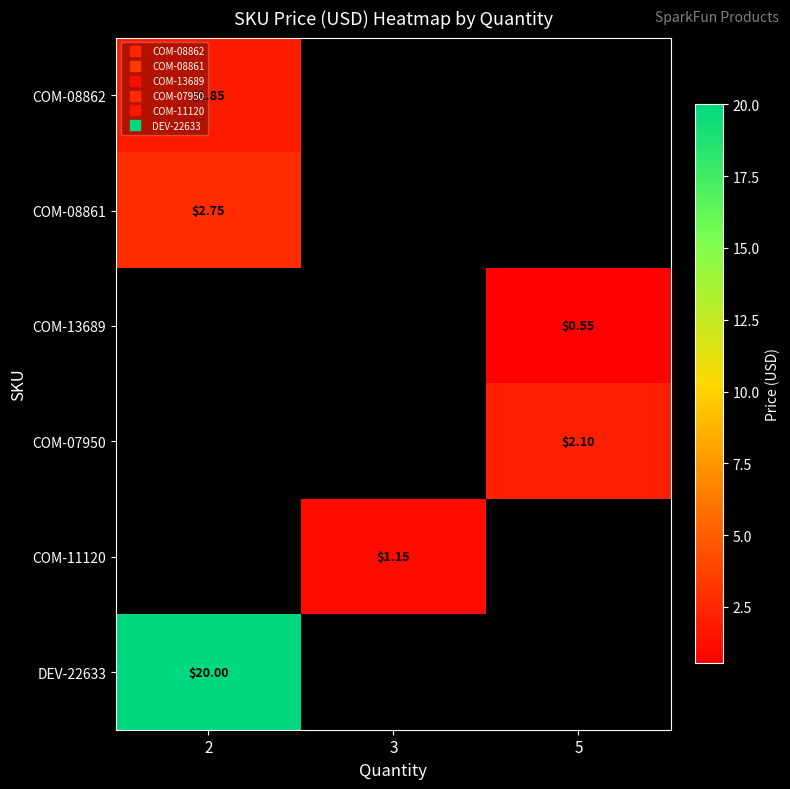

The COM-07950 series shows 2.1 at 5. True or false?

True